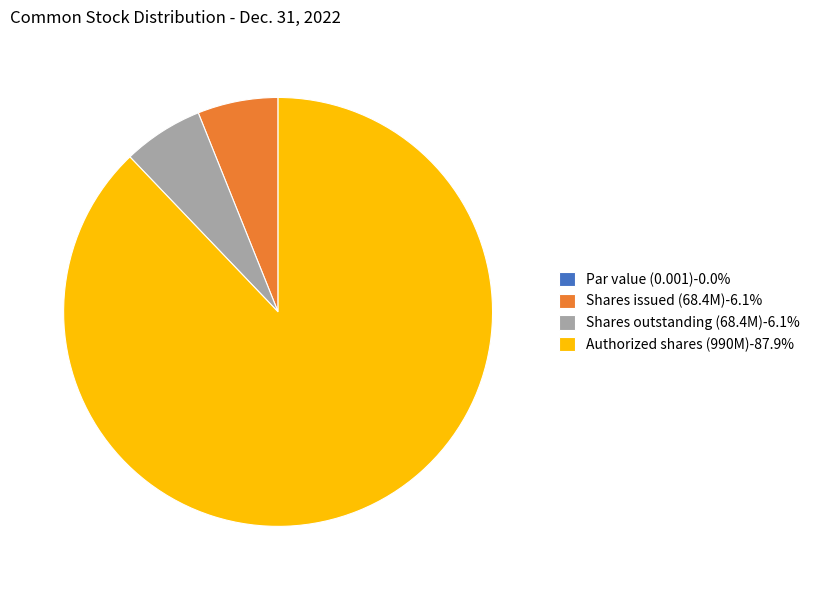

Do Shares issued (68.4M)-6.1% and Shares outstanding (68.4M)-6.1% together represent more than half of the pie?

No